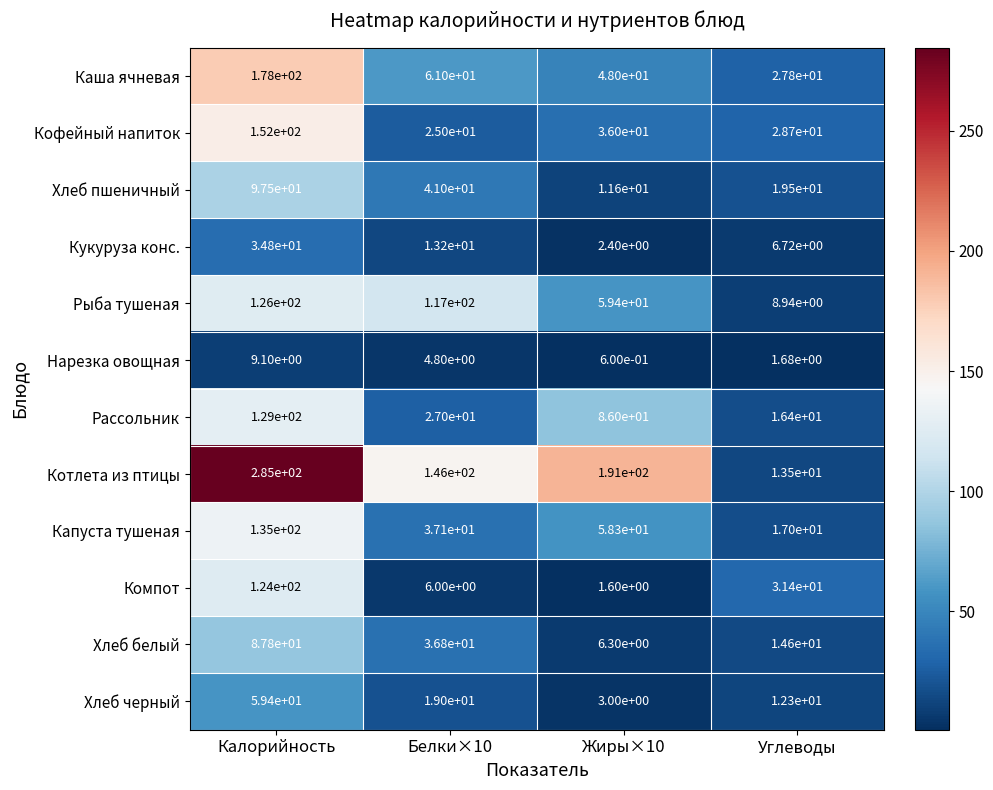

List the series in order of their peak value, highest first.

Котлета из птицы, Каша ячневая, Кофейный напиток, Капуста тушеная, Рассольник, Рыба тушеная, Компот, Хлеб пшеничный, Хлеб белый, Хлеб черный, Кукуруза конс., Нарезка овощная